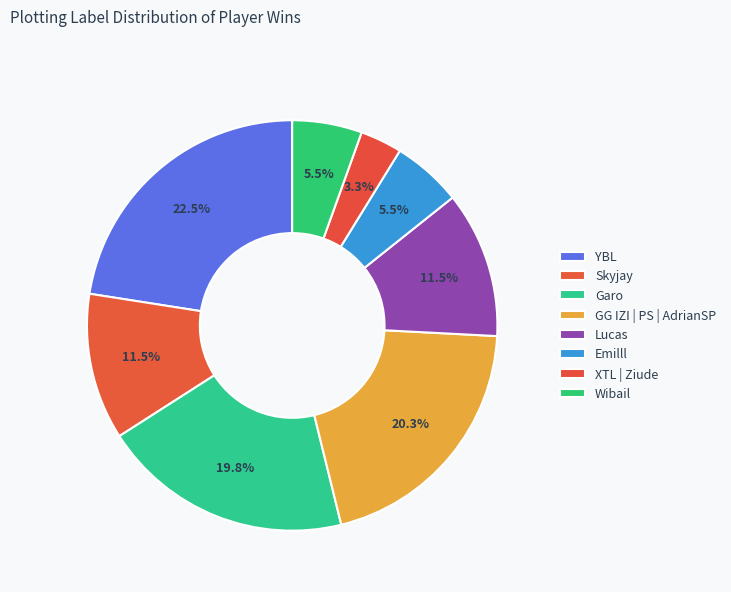

How many slices are in this pie chart?

8